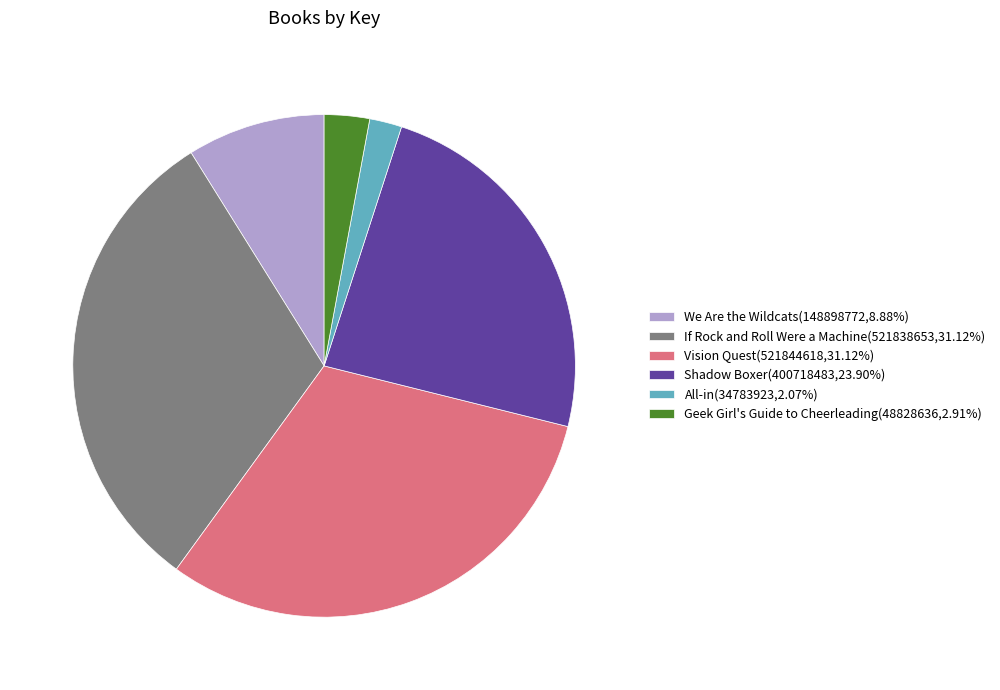

Which category has the smallest portion of the pie?

All-in